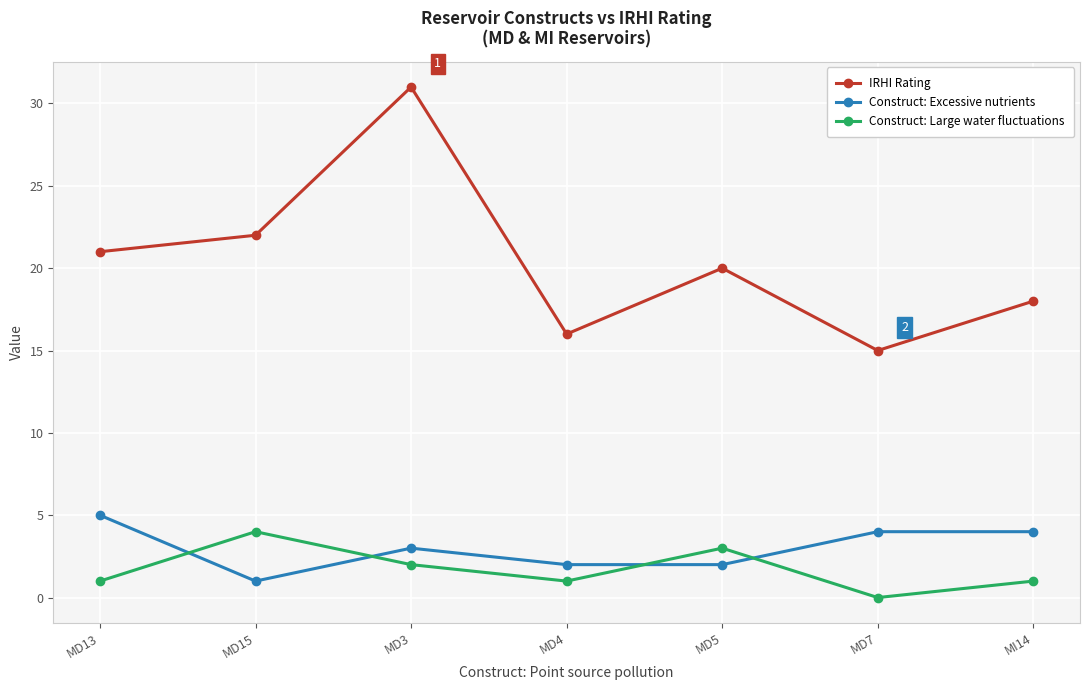

What is the label of the 4th point from the left?

MD4